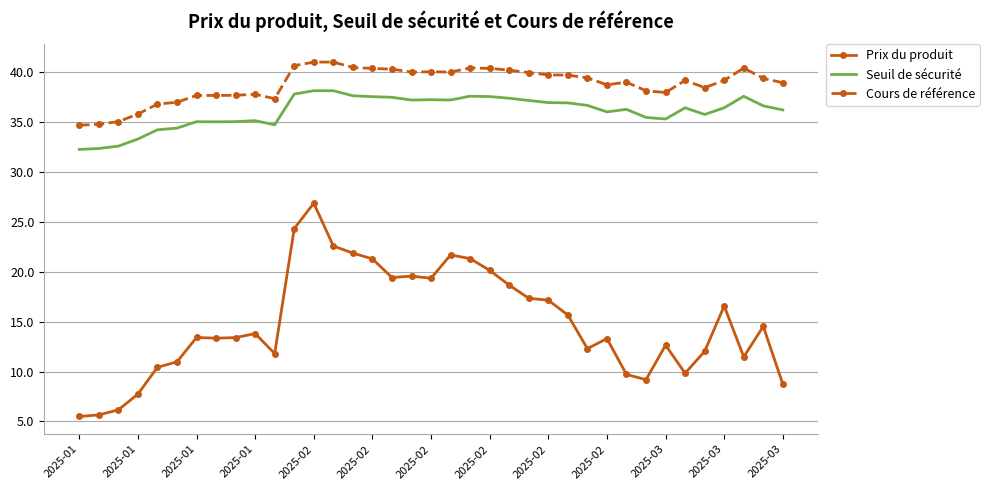

What is the minimum value shown in the chart?

5.5